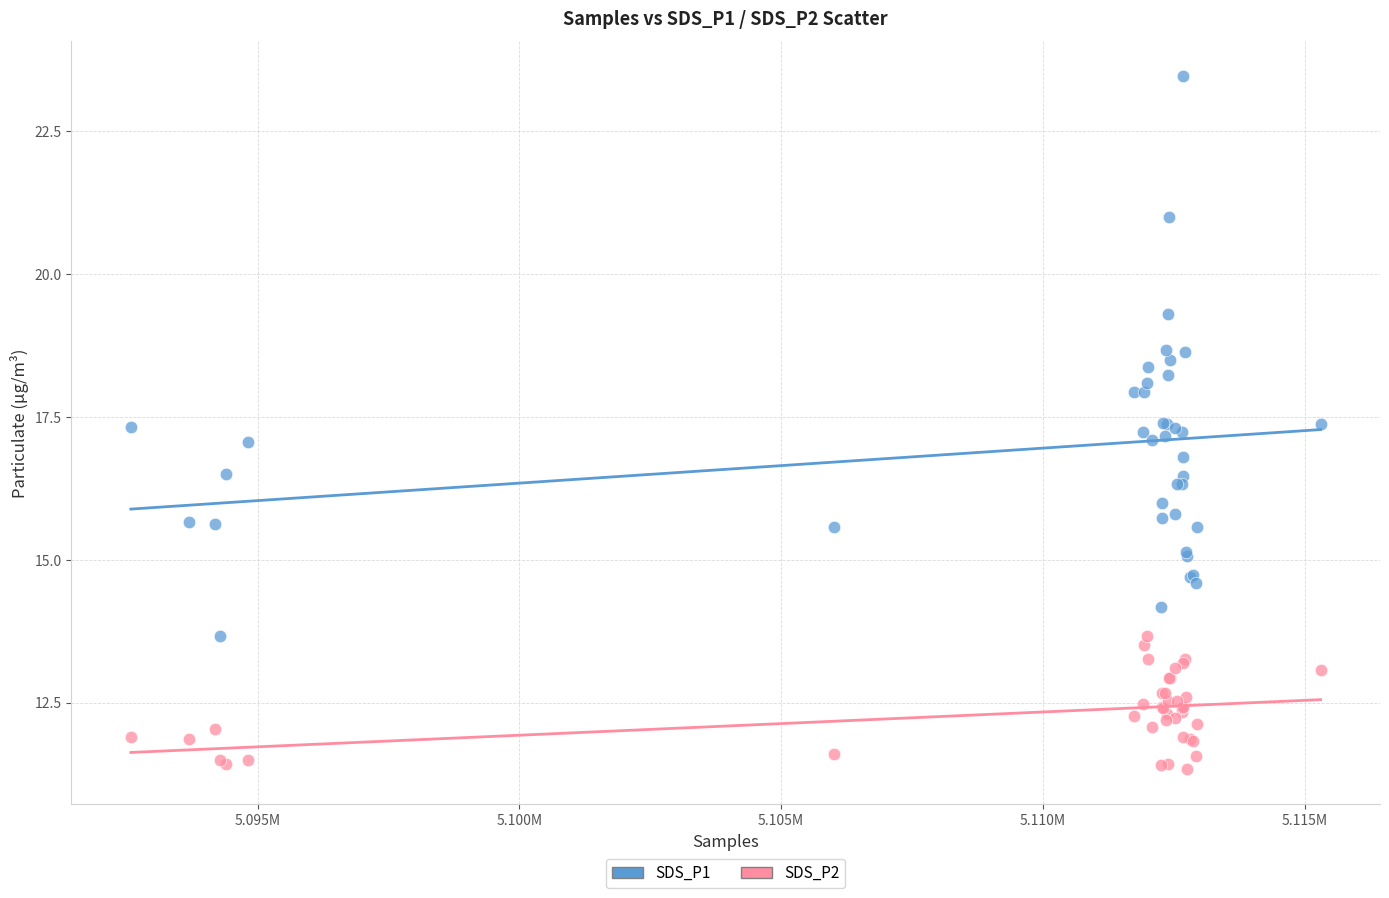

Which series has the widest spread of Y values?

SDS_P1